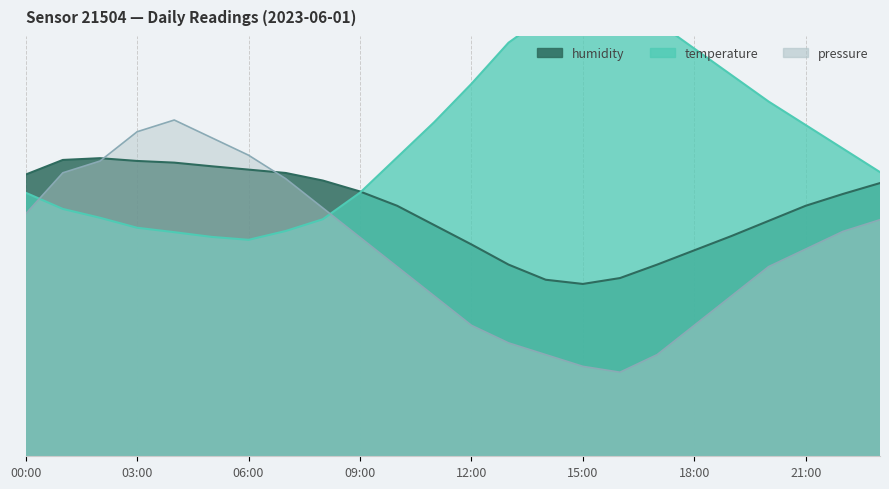

What is the total value across all series at 04:00?

251.6